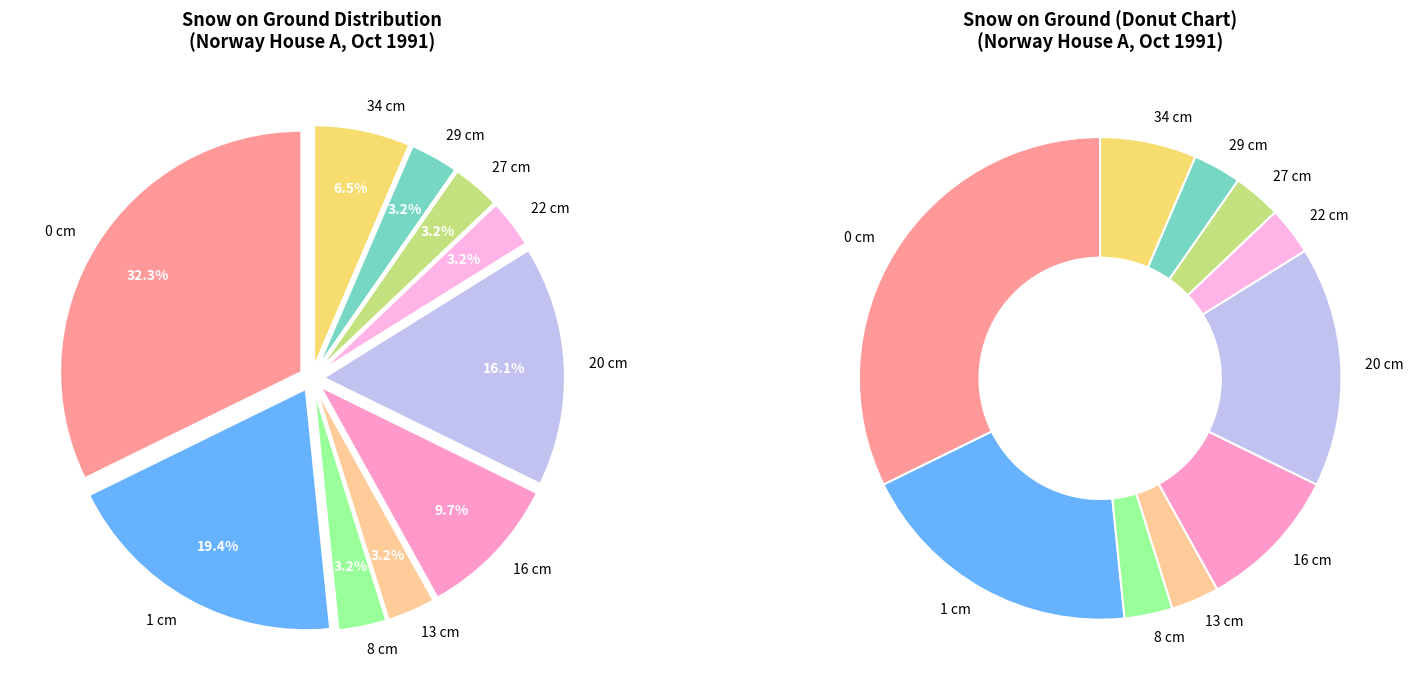

To the nearest percent, what is the difference between the largest and smallest slice percentages?

29%